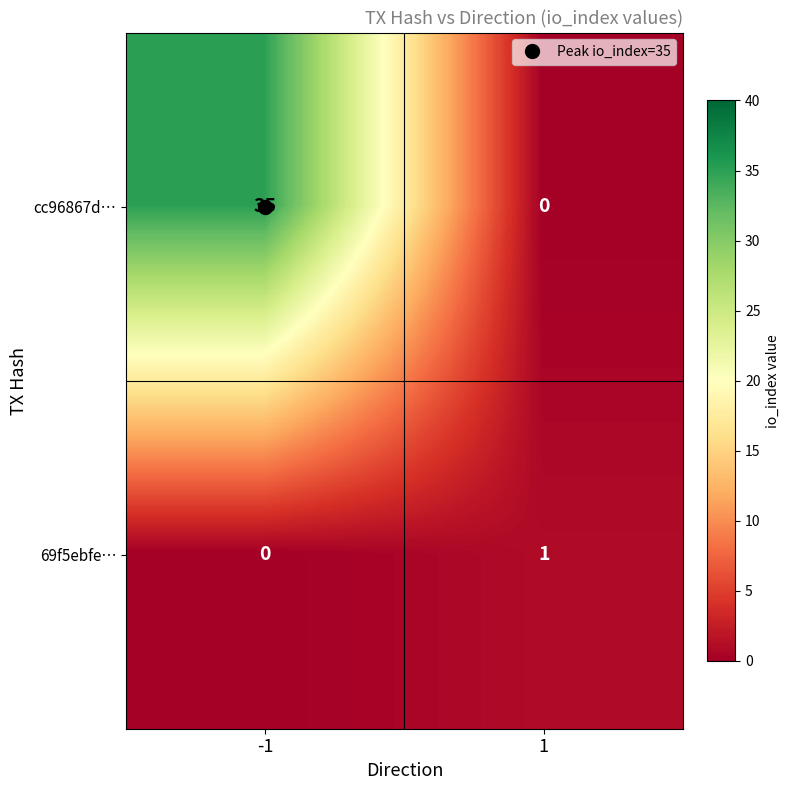

What is the difference between the highest and lowest values at -1?

35